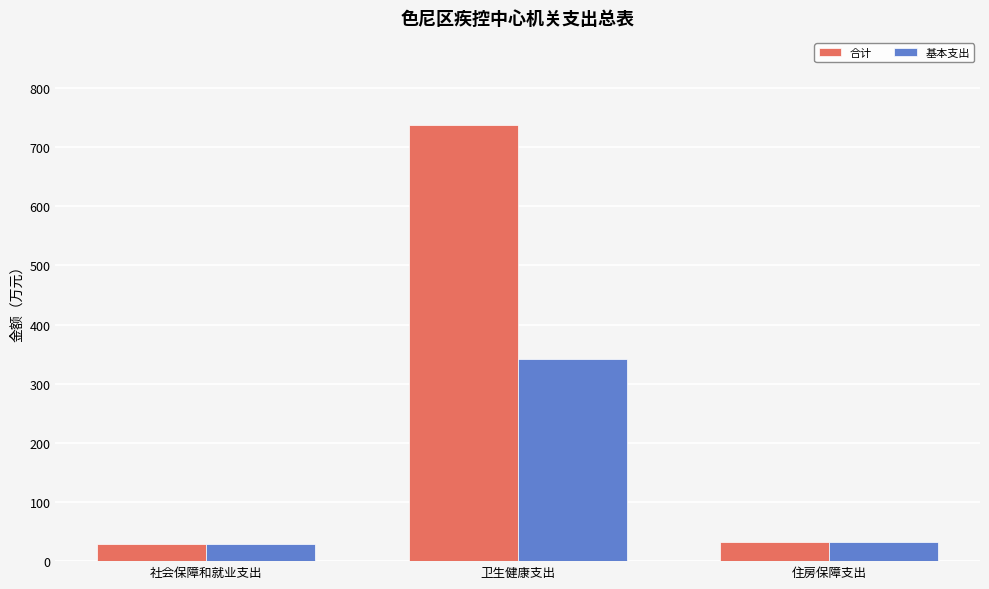

How many groups of bars are there?

3